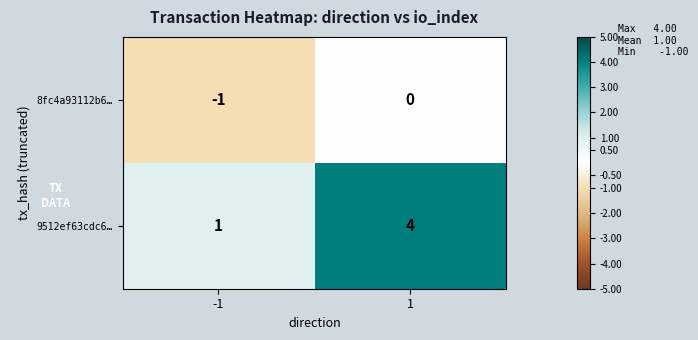

Which label corresponds to the largest value in the chart?

1